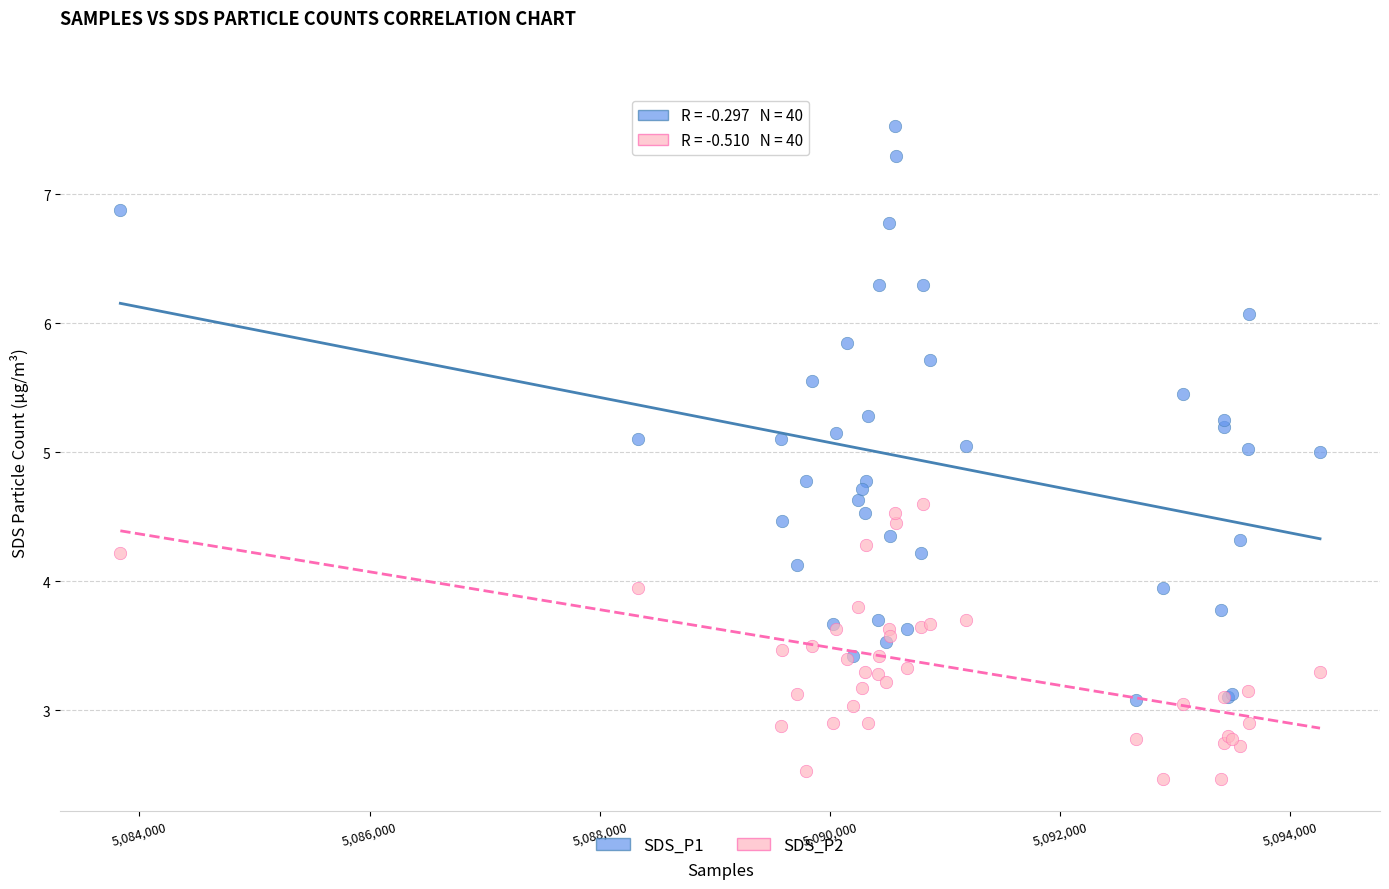

Which series has the largest Y range (max minus min)?

SDS_P1